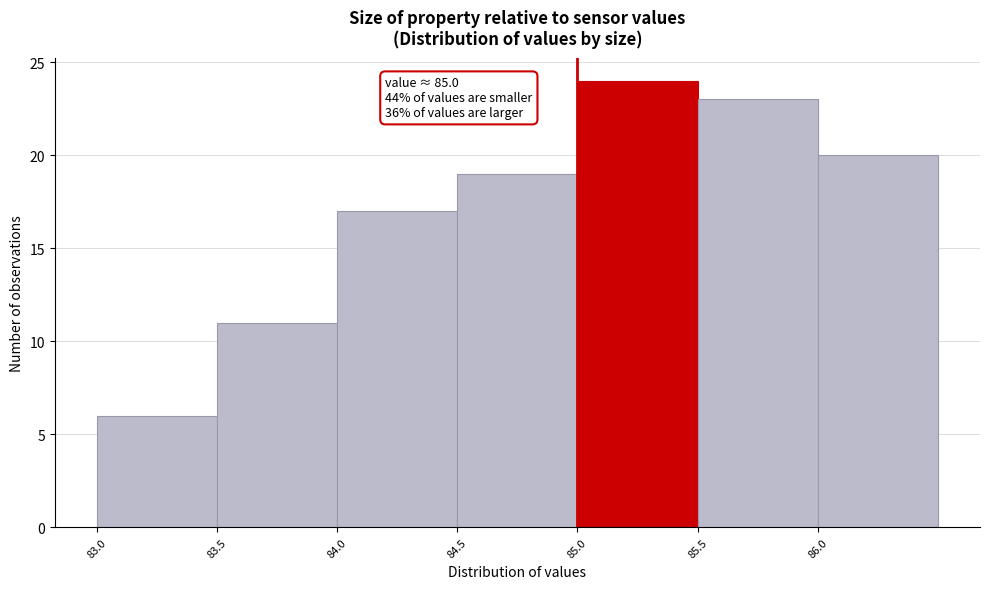

Which range on the x-axis has the tallest bar?

85.0 to 85.5